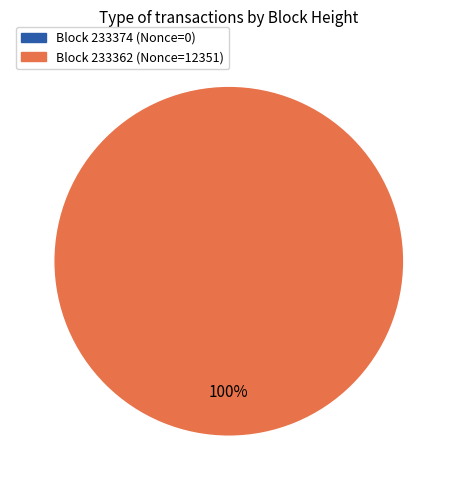

The 233362 slice represents 93% of the pie. True or false?

False